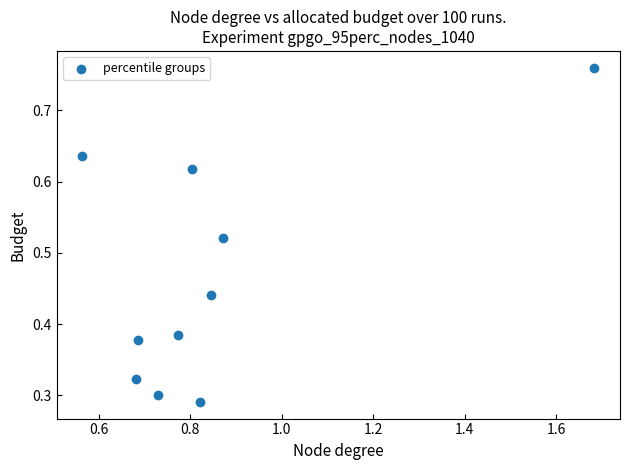

What is the range of X values (max minus min)?

1.1